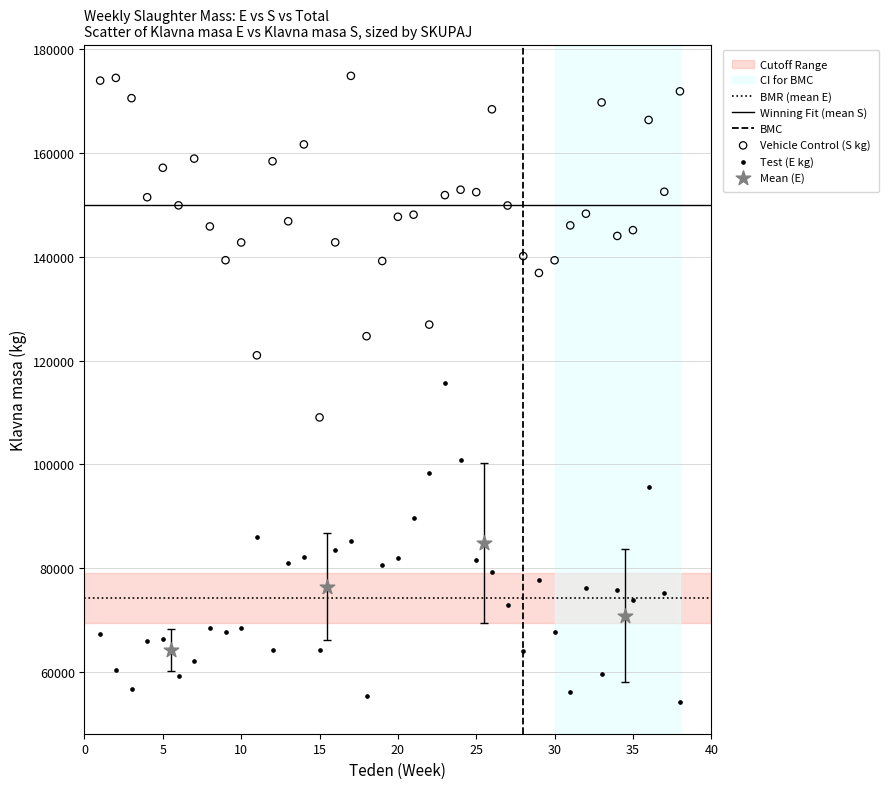

Which series reaches the minimum Y coordinate?

Test (E kg)